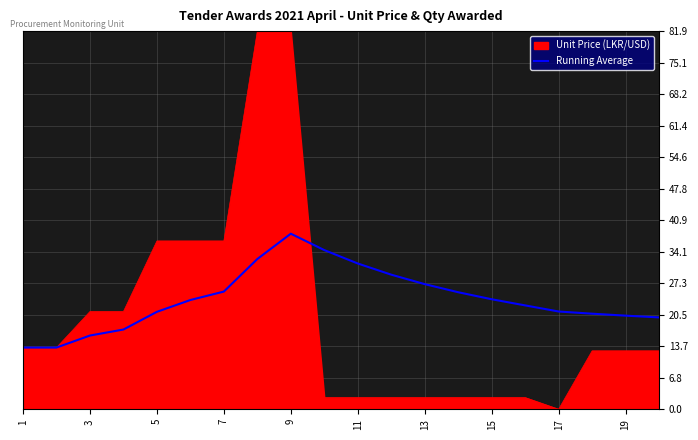

Rank the series by their maximum value, from highest to lowest.

Unit Price (LKR/USD), Running Average